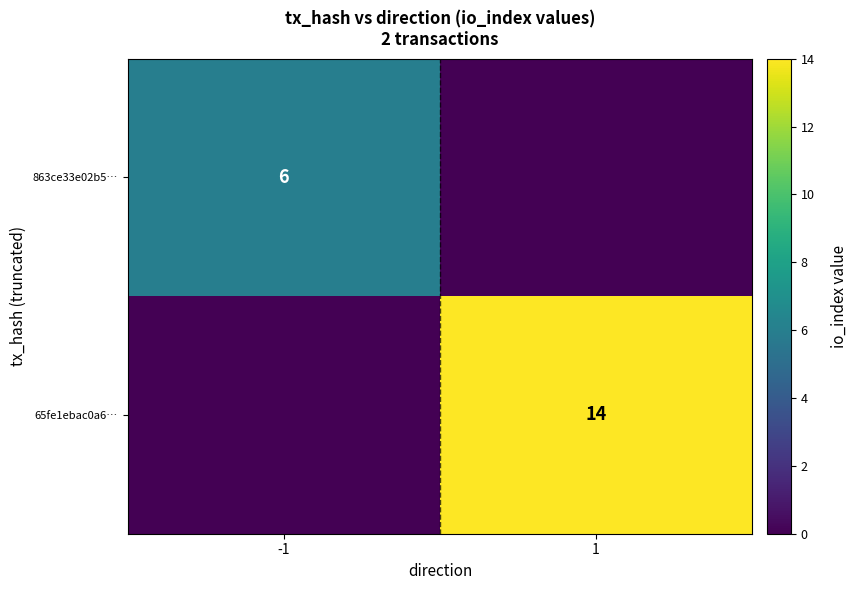

The value of 863ce33e02b5… at -1 is 10. True or false?

False